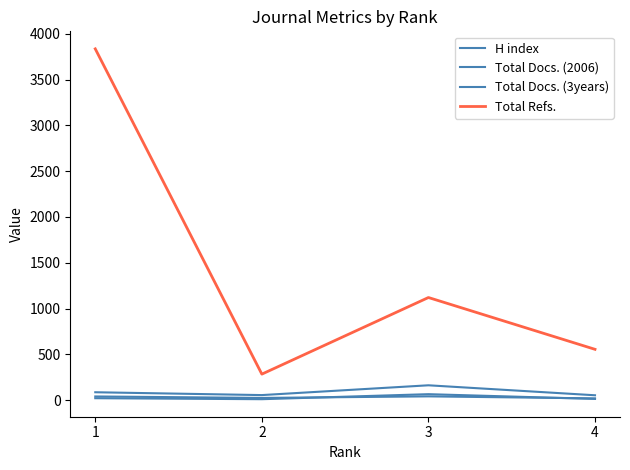

Reading right to left, transcribe all the data shown in this chart.

H index: 18	40	23	39
Total Docs. (2006): 12	64	9	20
Total Docs. (3years): 52	161	54	85
Total Refs.: 554	1120	283	3837